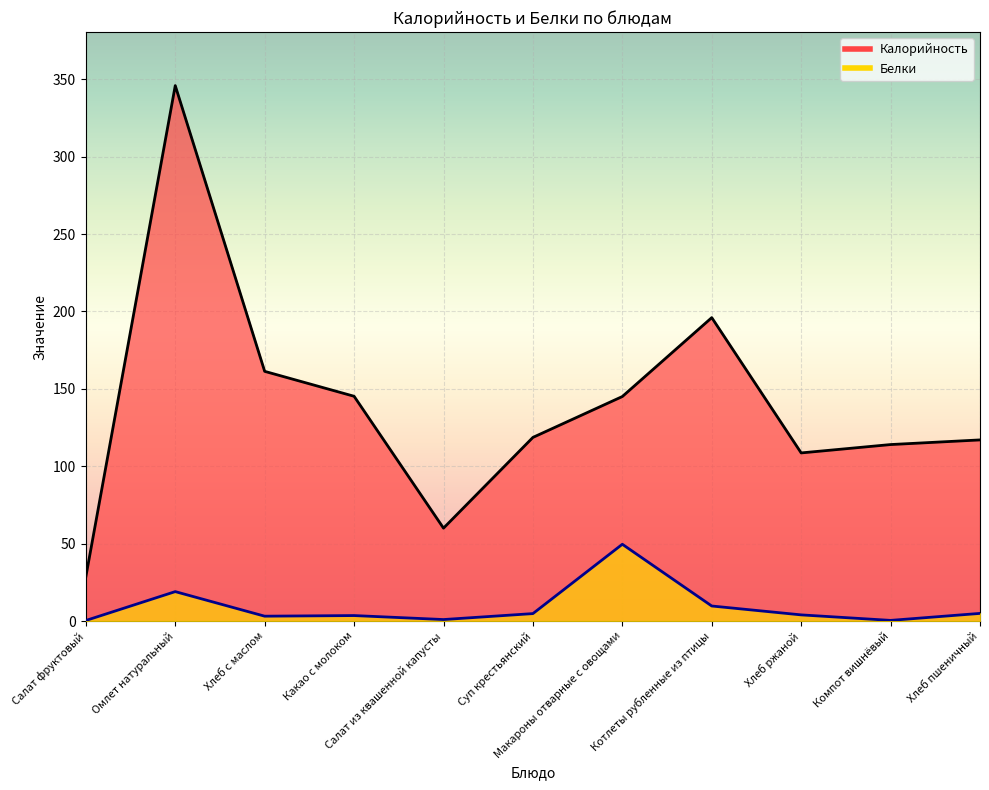

How many lines are shown in the chart?

2